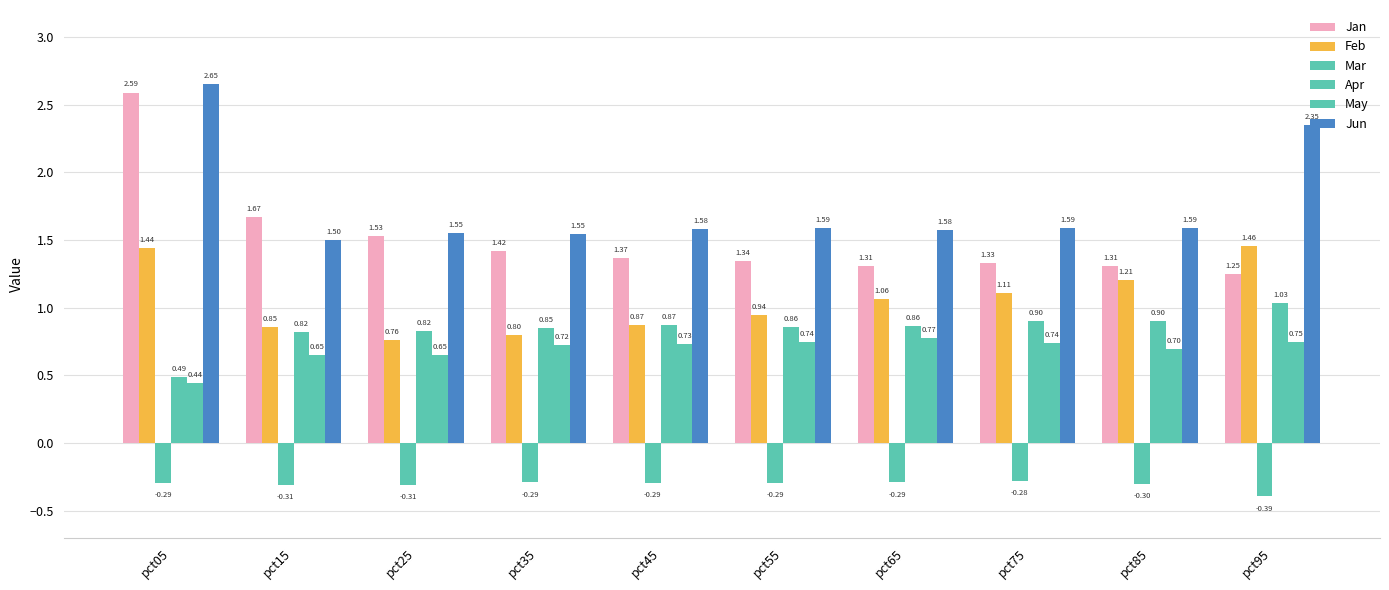

The Apr series shows 1.0 at pct95. True or false?

True